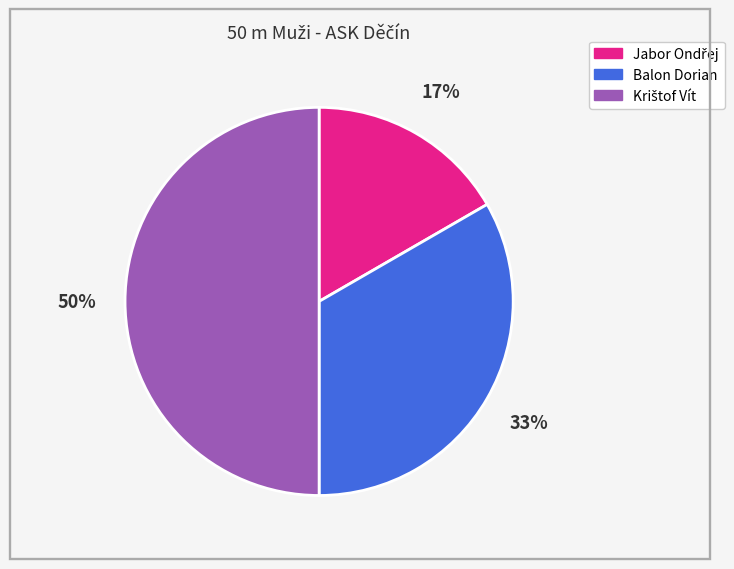

The Balon Dorian slice represents 22% of the pie. True or false?

False